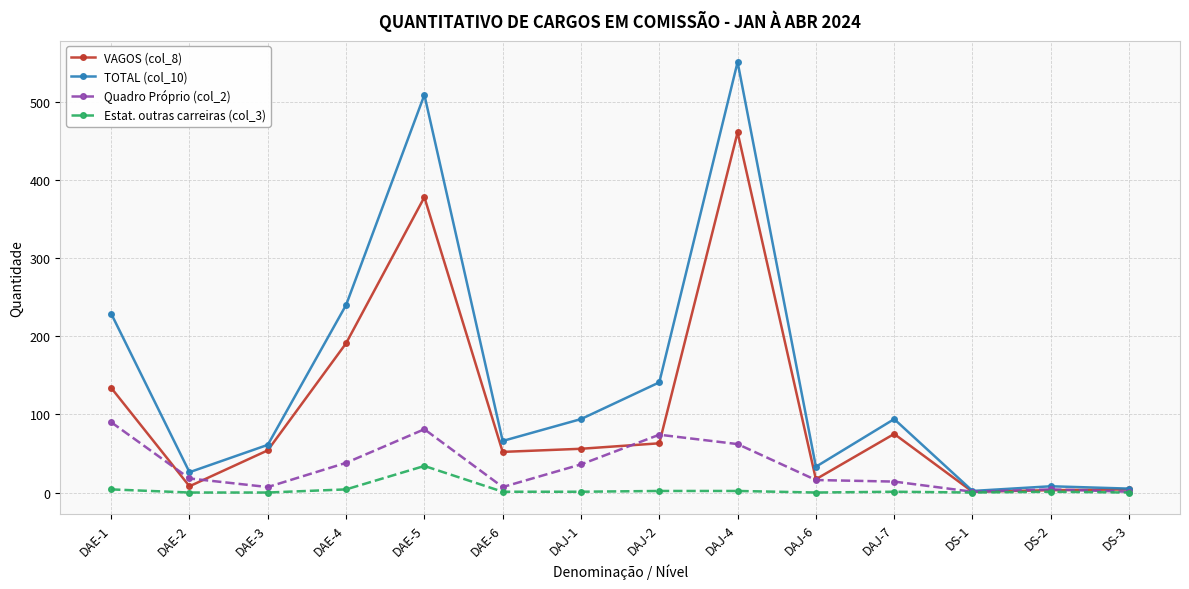

At how many categories does at least one series exceed 274?

2